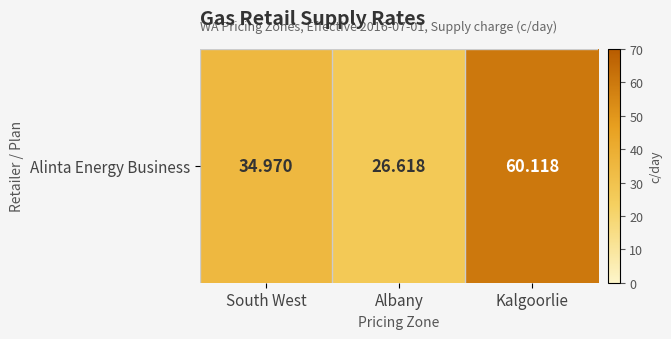

How many data points are less than 34?

1